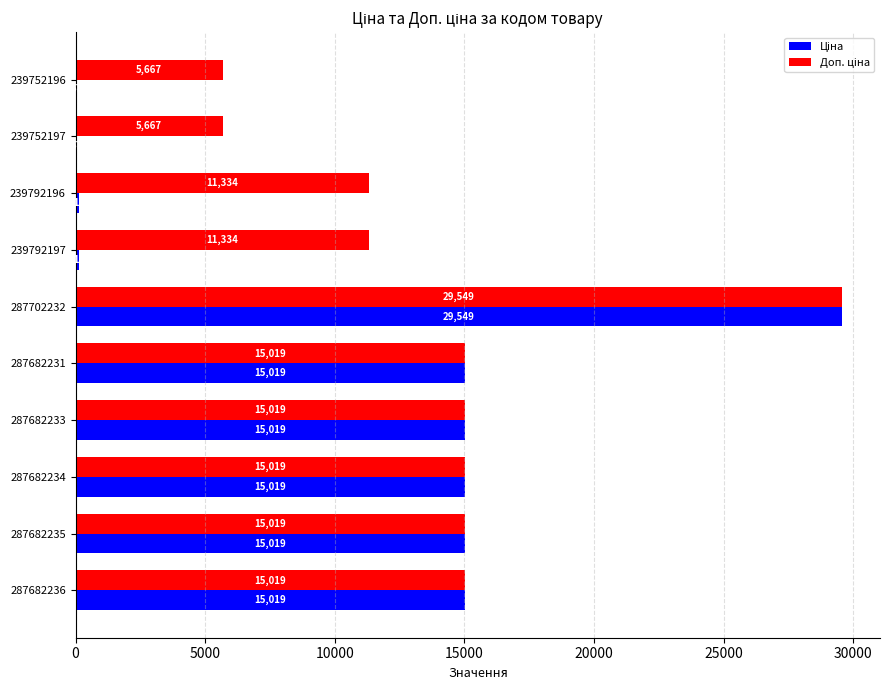

At which category is the sum across all series the highest?

287702232